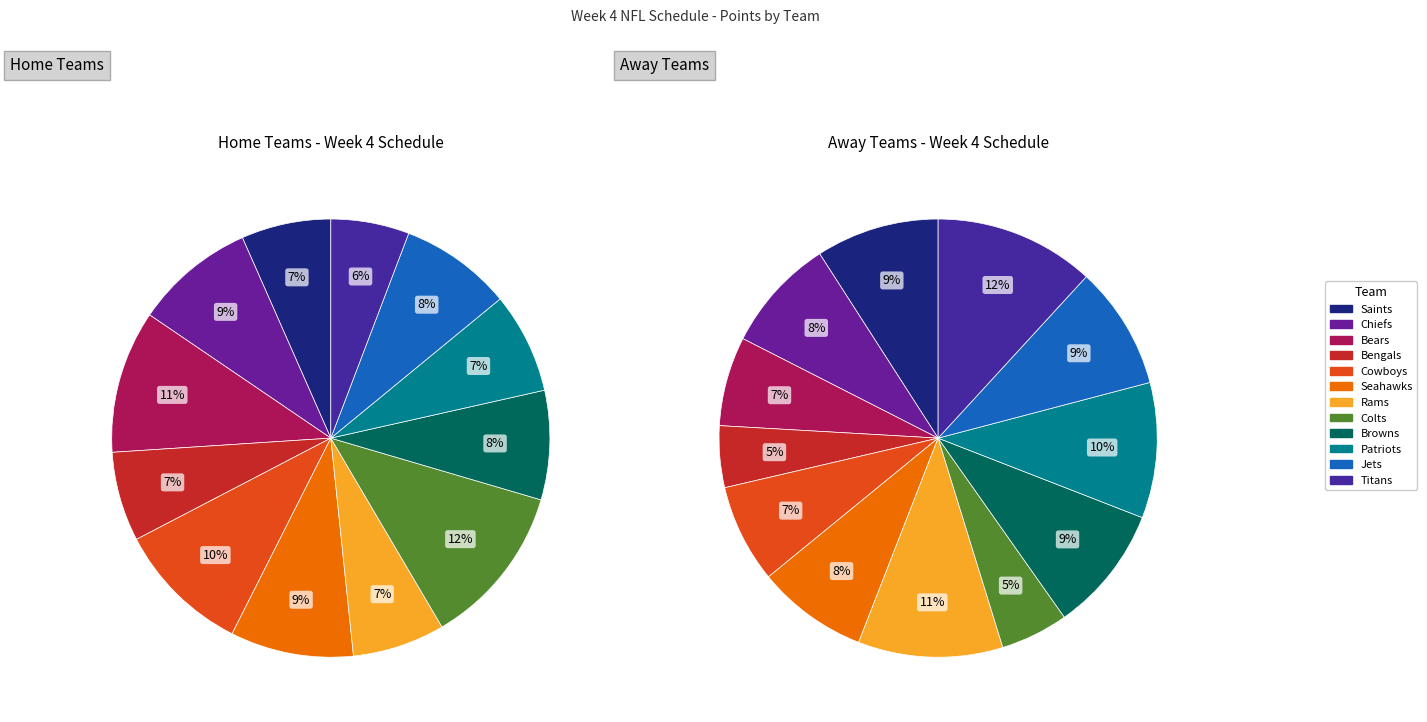

Between Saints and Chiefs, which series saw the biggest shift?

Home Teams